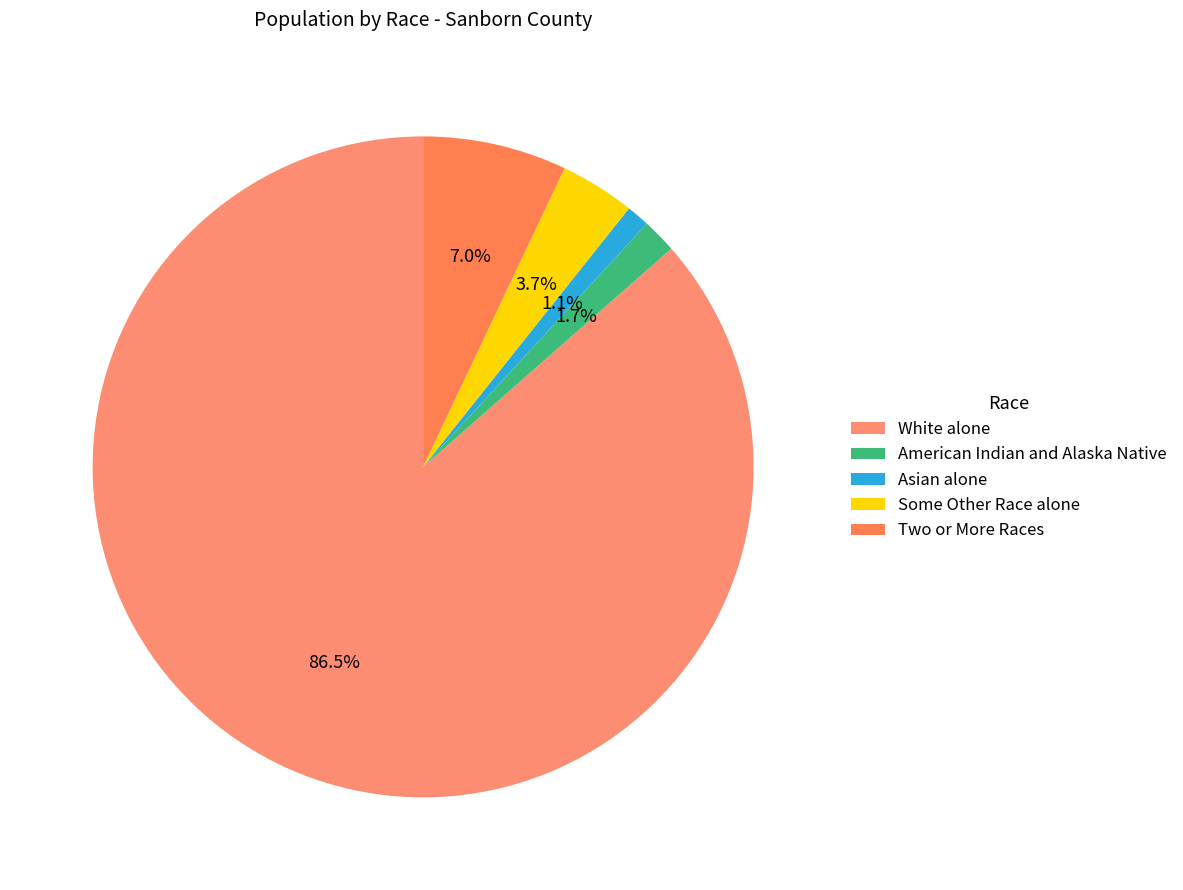

To the nearest percent, what is the difference between the largest and smallest slice percentages?

85%